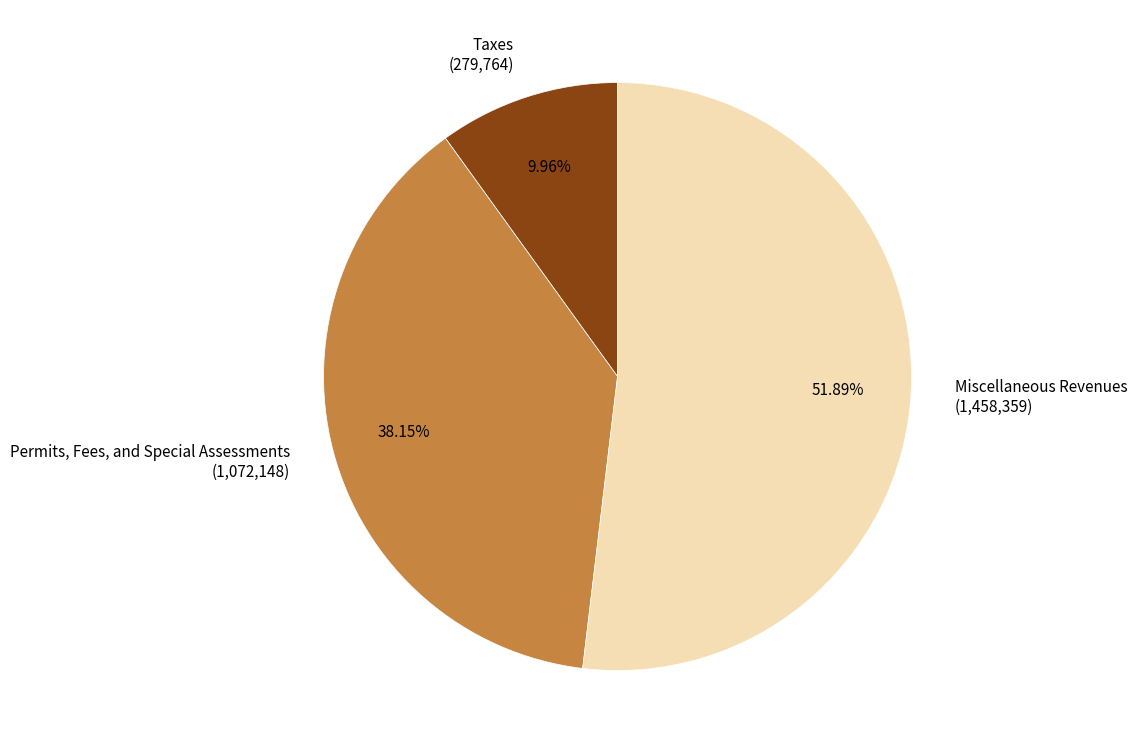

What is the ratio of the value at Taxes (279,764) to the value at Permits, Fees, and Special Assessments (1,072,148)?

0.3